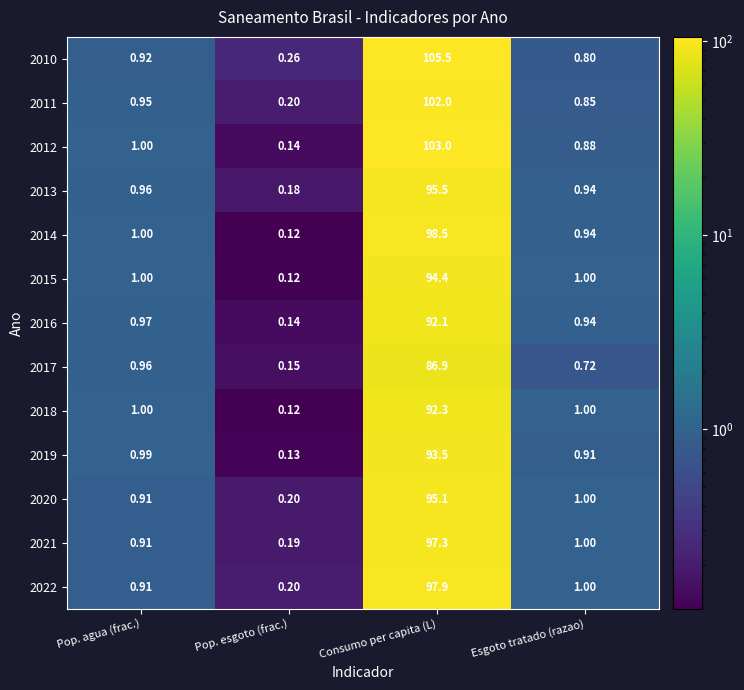

Is the value of 2018 at Consumo per capita (L) greater than the value of 2016 at Consumo per capita (L)?

Yes